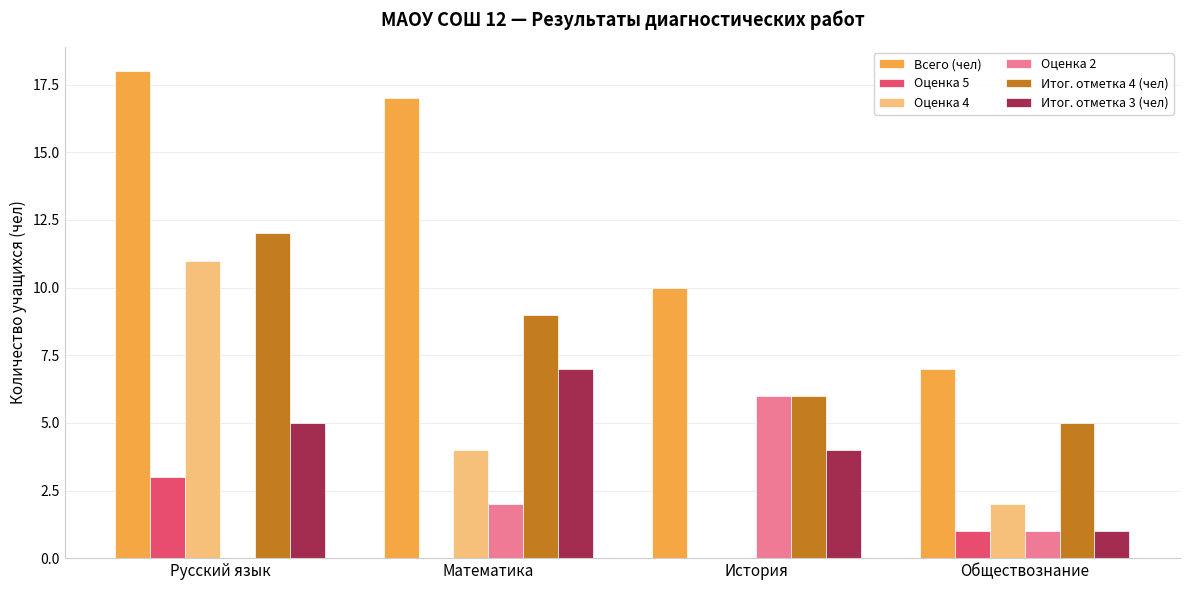

Between Математика and Обществознание, which series saw the biggest shift?

Всего (чел)